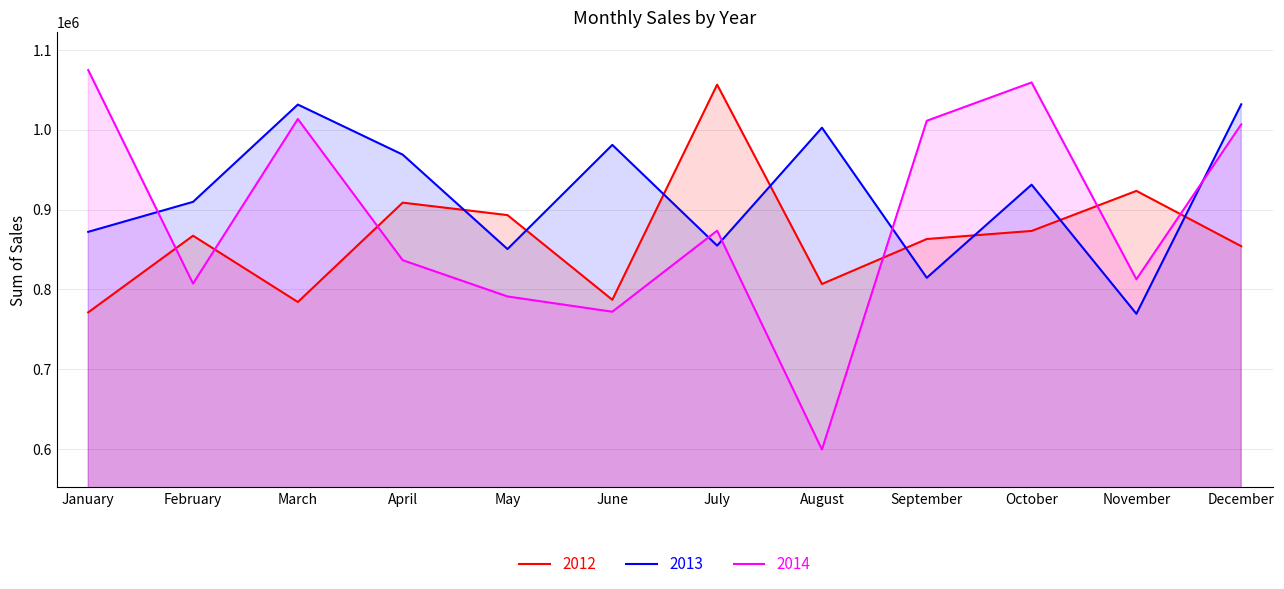

After their last crossing, which series has the higher values: 2012 or 2013?

2013